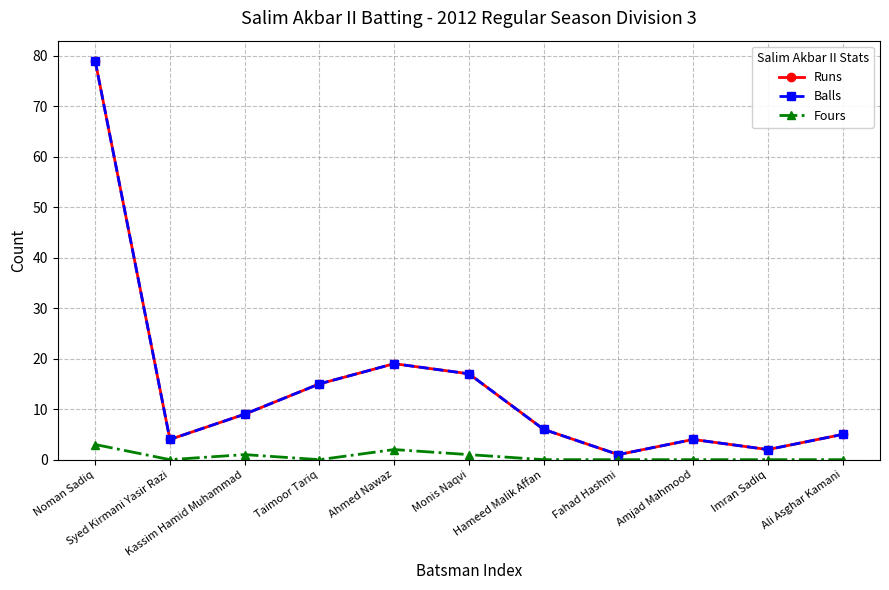

Does the chart have visible grid lines?

Yes